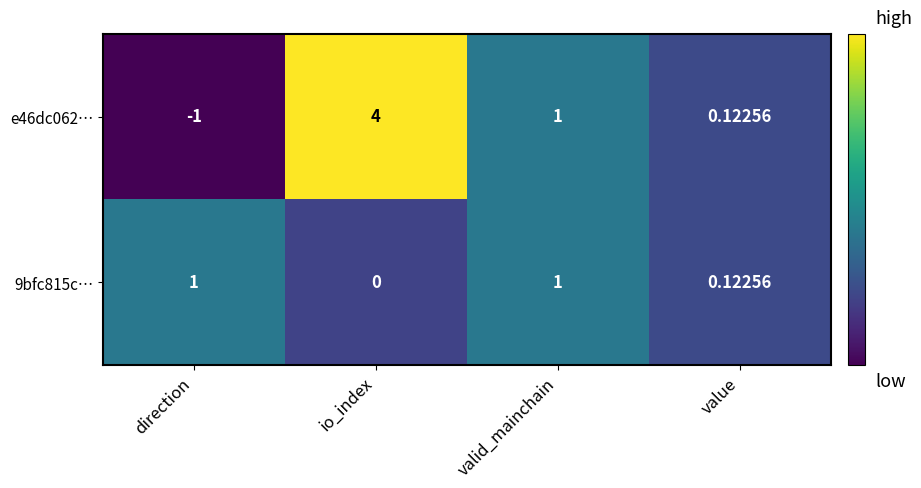

Is the value of e46dc062… at valid_mainchain greater than the value of 9bfc815c… at io_index?

Yes